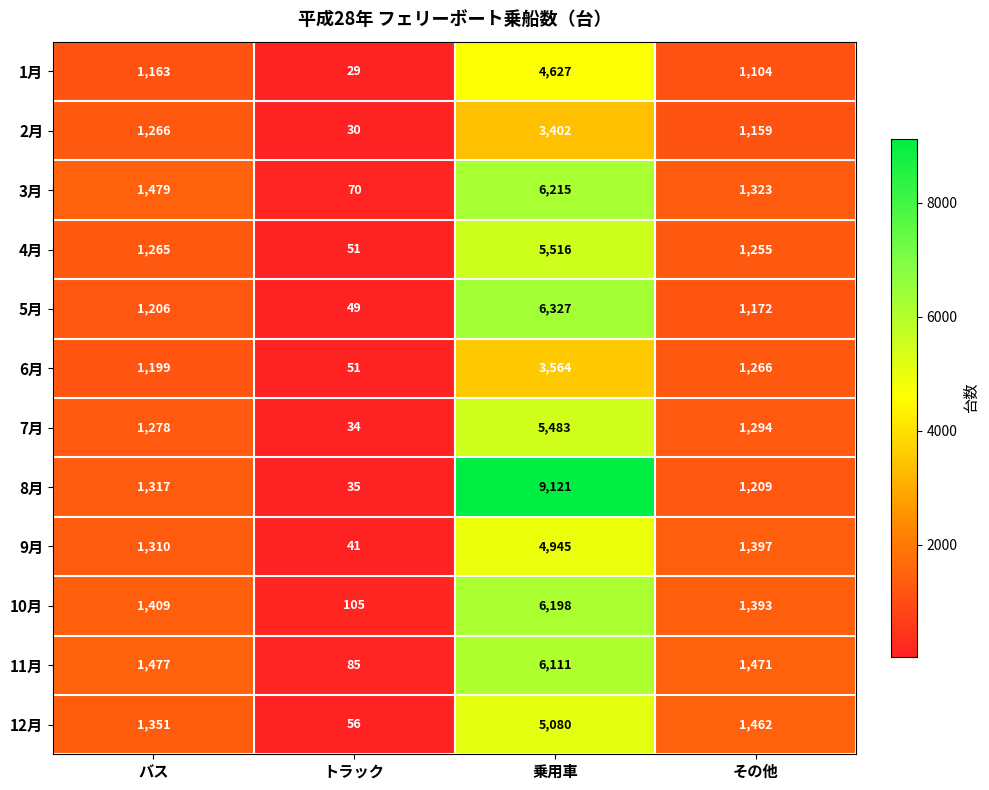

What value does the 1月 series have at トラック?

29